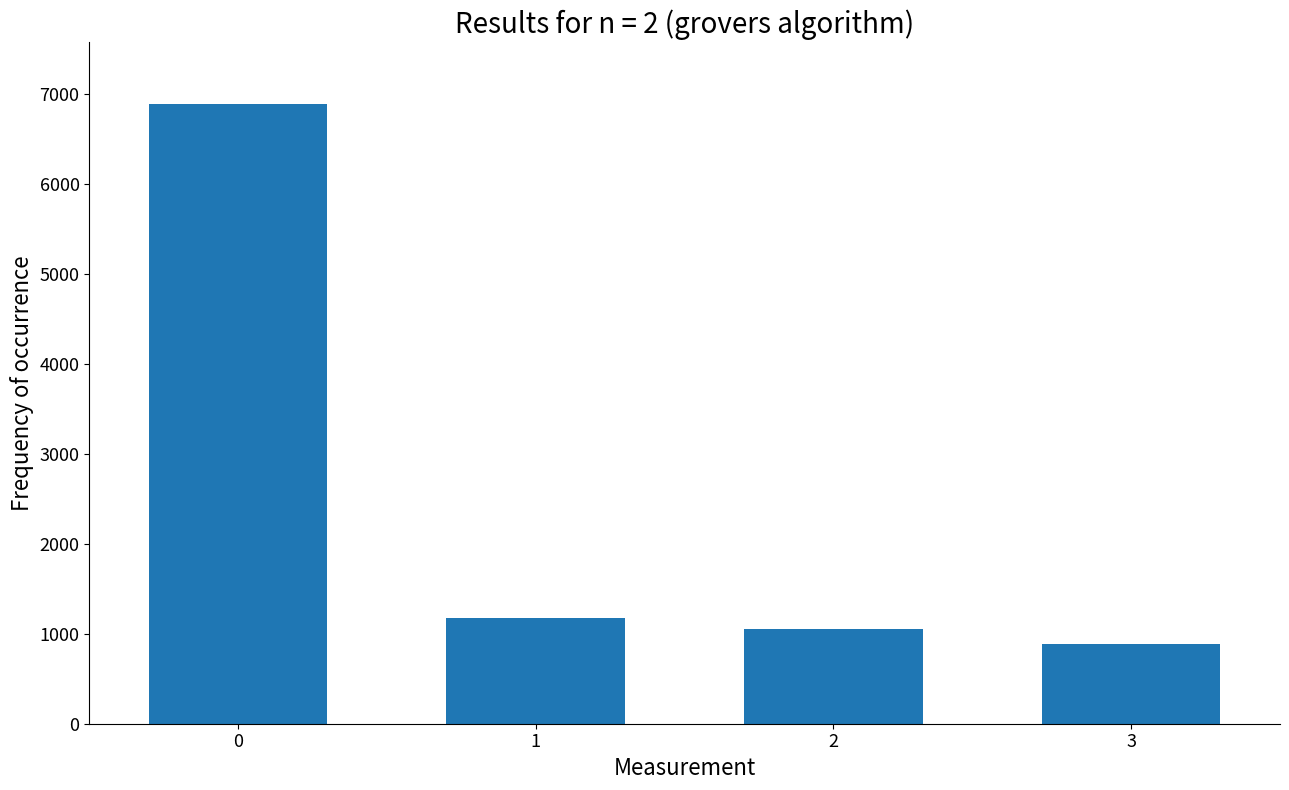

How many data points does each series have?

4